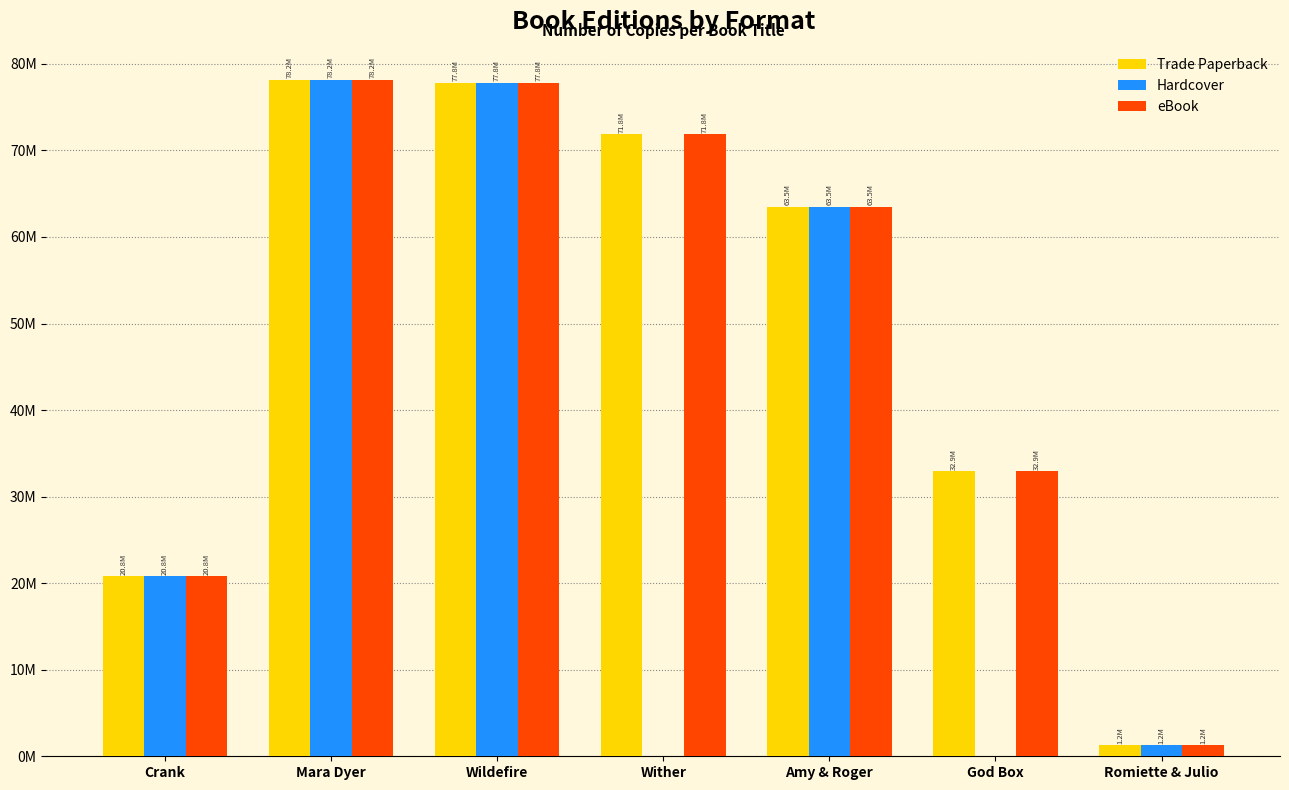

Is it true that eBook equals 1248437 at Romiette & Julio?

True